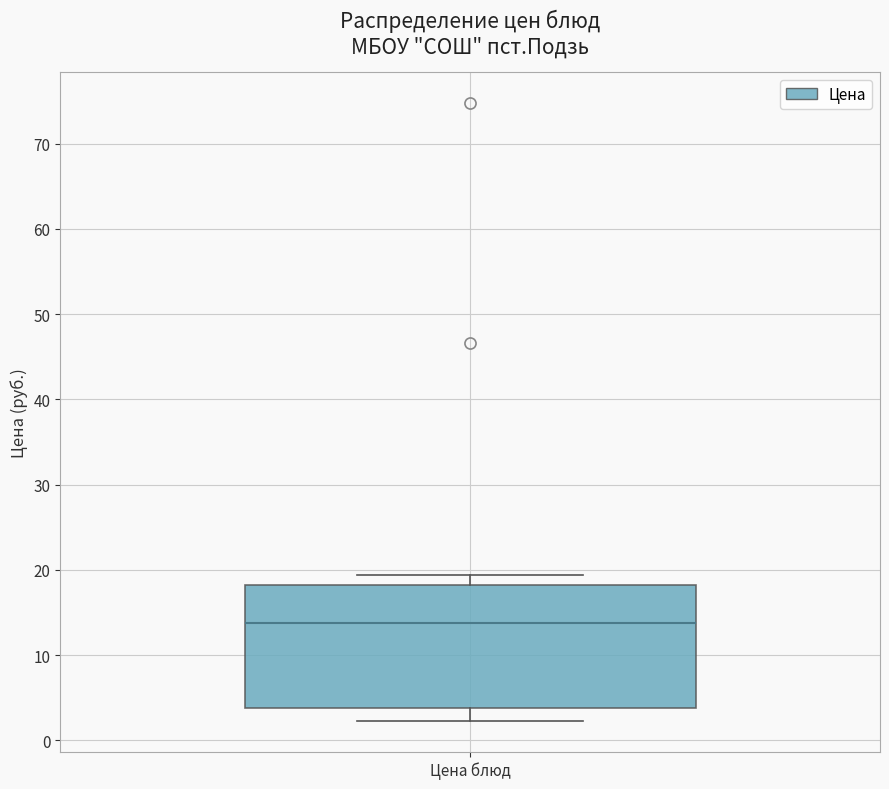

Read this box plot against the y-axis: the position of the median line, the range covered by the box, and the ends of both whiskers. The values are not printed on the chart, so give them approximately, as read against the axis.

median 14, box 4 to 18, whiskers 2 to 19